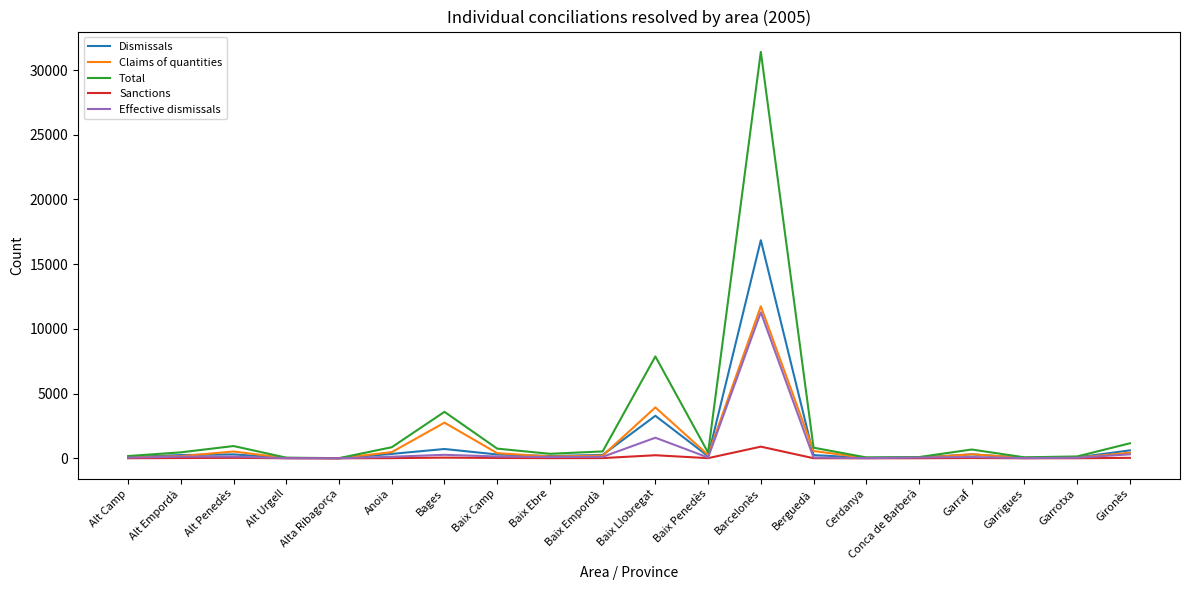

Between Baix Camp and Baix Llobregat, which series saw the biggest shift?

Total